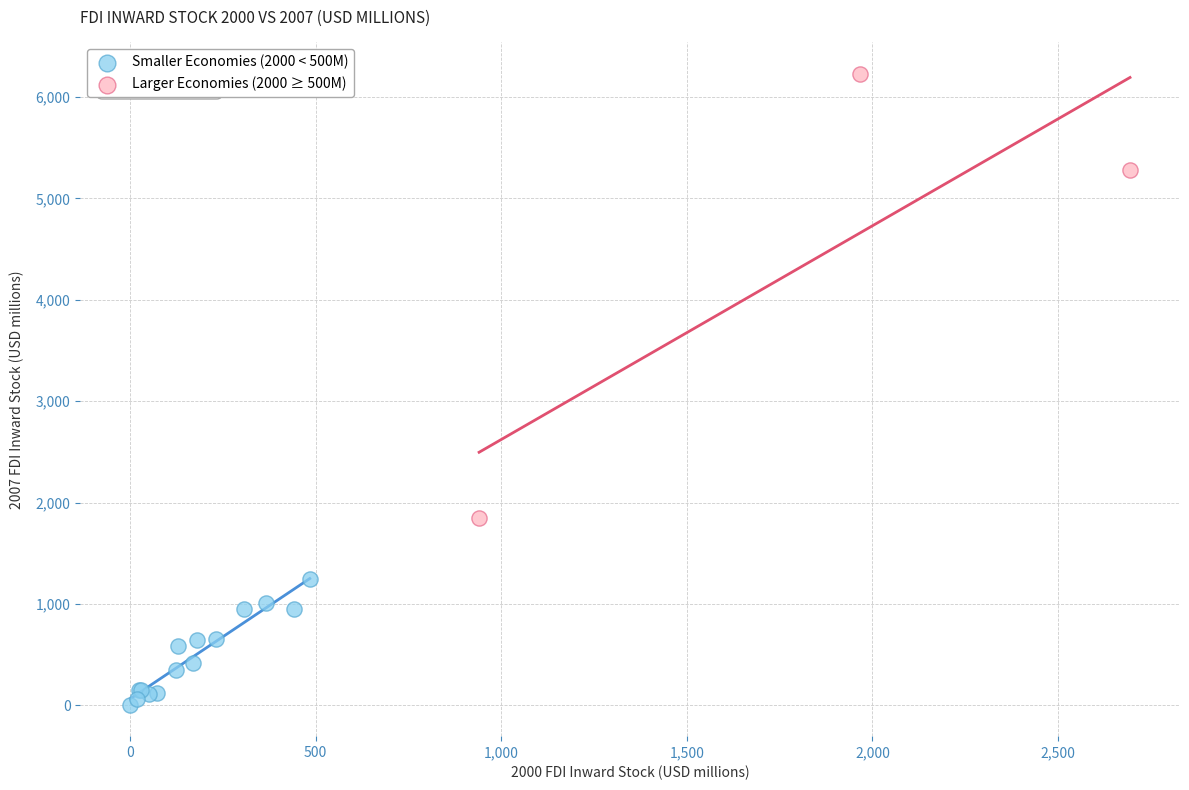

Which series contains the lowest Y value?

Smaller Economies (2000 < 500M)